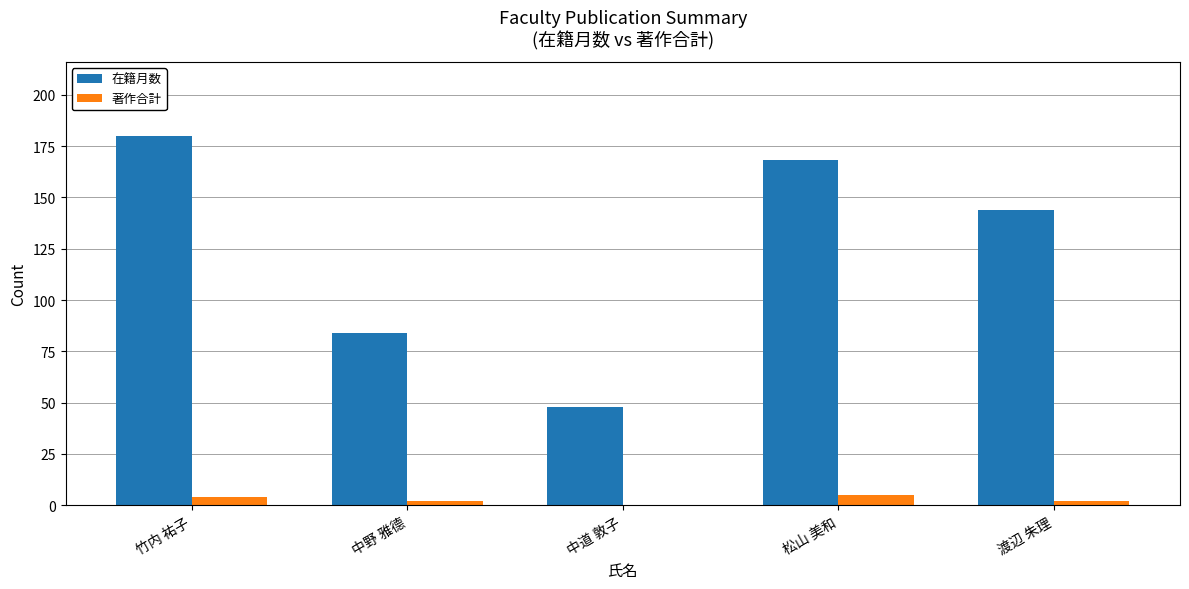

At which category does the chart reach its peak across all series?

竹内 祐子